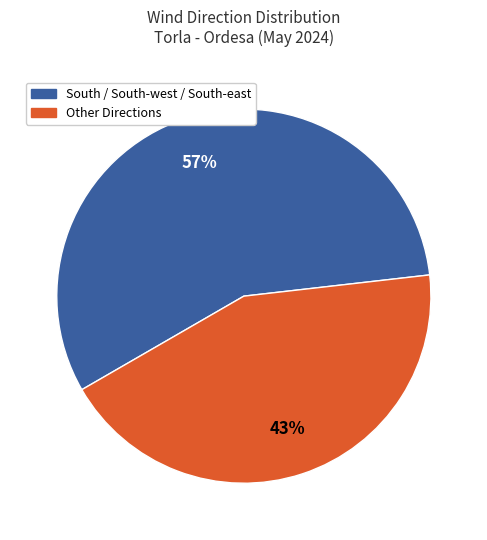

Is there a majority slice in this chart?

Yes